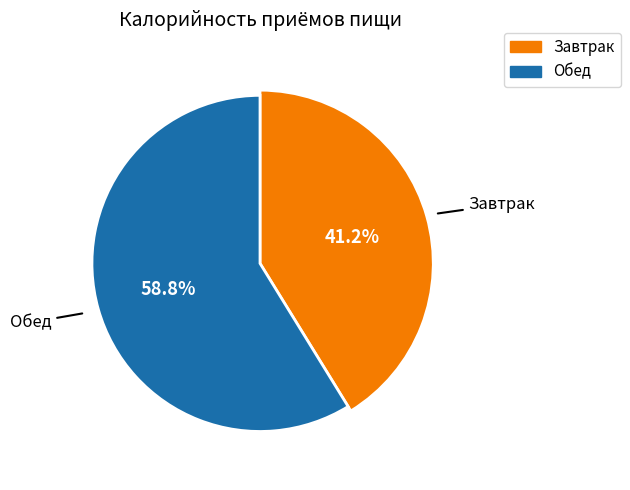

Does any single category account for the majority?

Yes